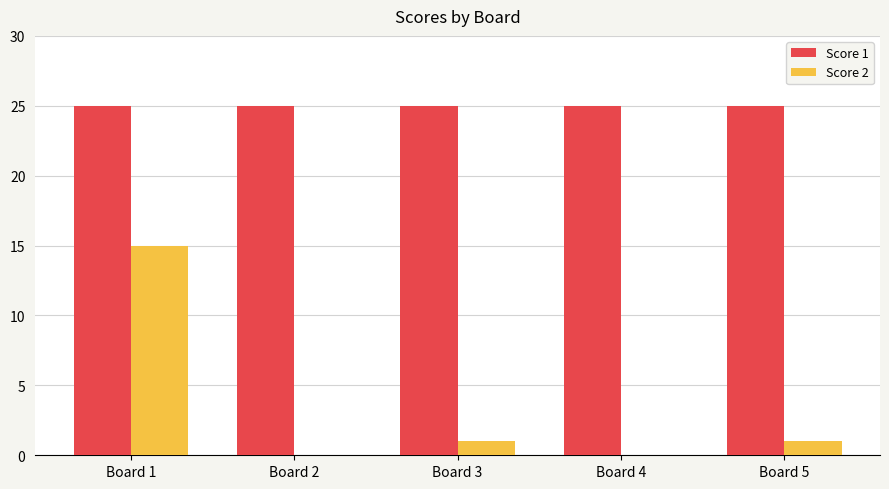

What is the difference between the Score 2 values at Board 4 and Board 1?

15